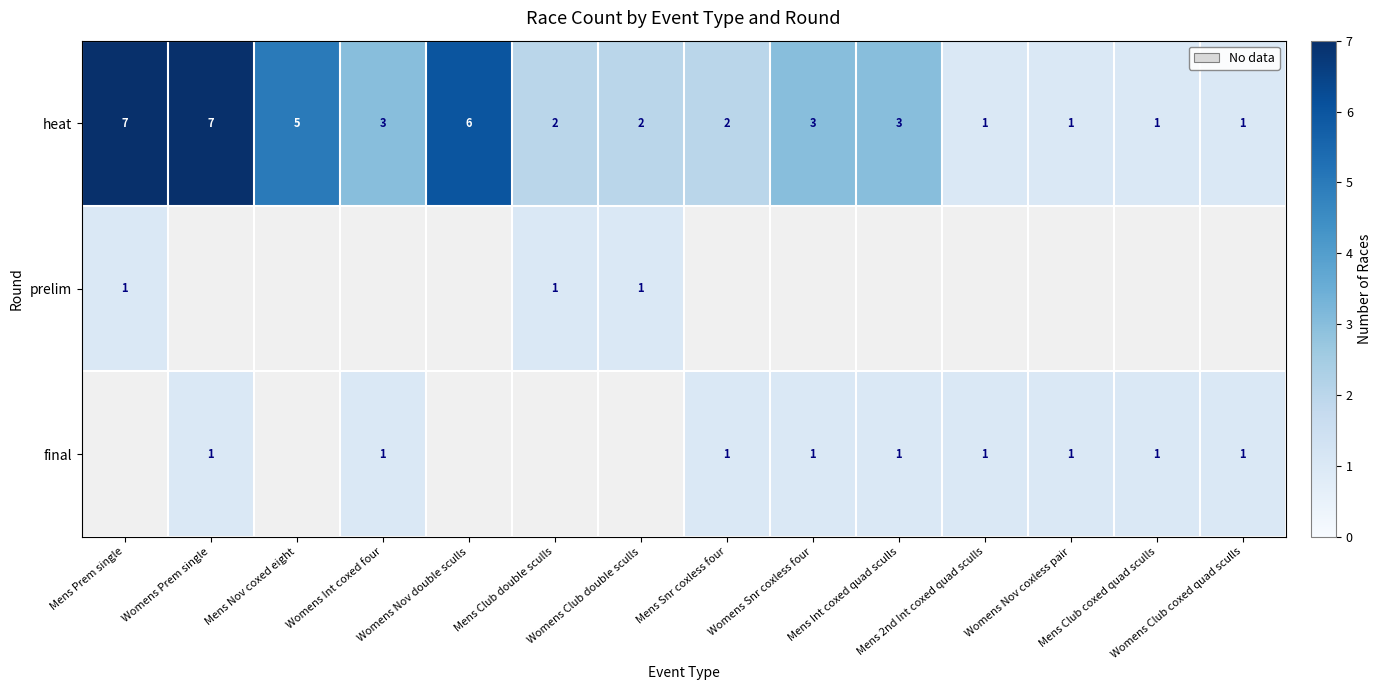

What is the maximum value for heat?

7